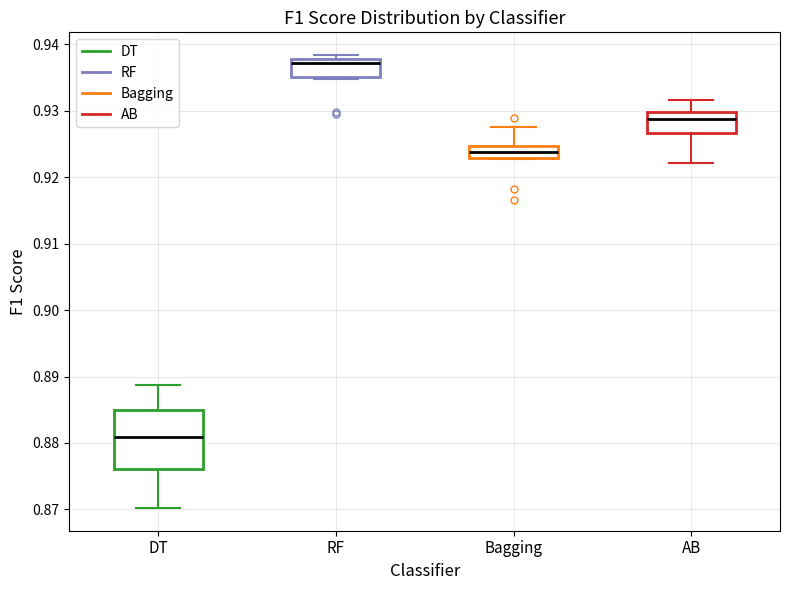

Reading left to right, read every box against the y-axis: the position of its median line, the range the box covers, and the ends of its whiskers. The values are not printed on the chart, so give them approximately, as read against the axis.

DT: median 0.881, box 0.876 to 0.885, whiskers 0.870 to 0.889
RF: median 0.937, box 0.935 to 0.938, whiskers 0.935 (just below the box's lower edge) to 0.938 (just above the box's upper edge)
Bagging: median 0.924, box 0.923 to 0.925, whiskers 0.923 to 0.928
AB: median 0.929, box 0.927 to 0.930, whiskers 0.922 to 0.932